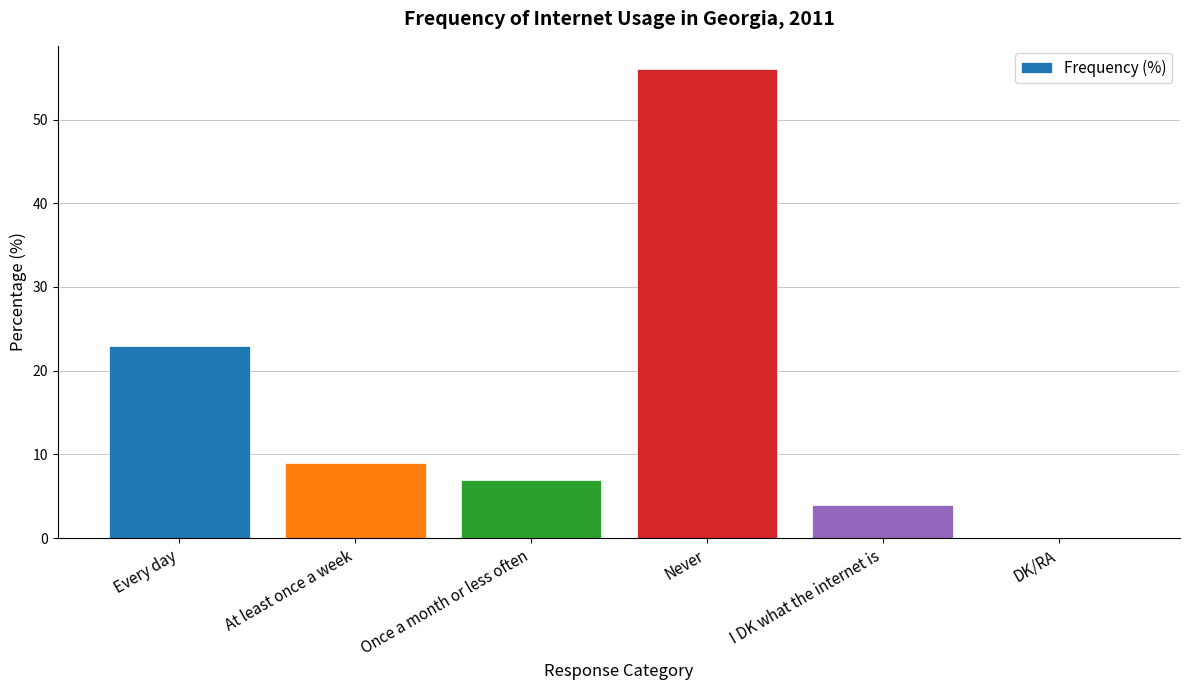

What is the change in value from Once a month or less often to DK/RA?

-7